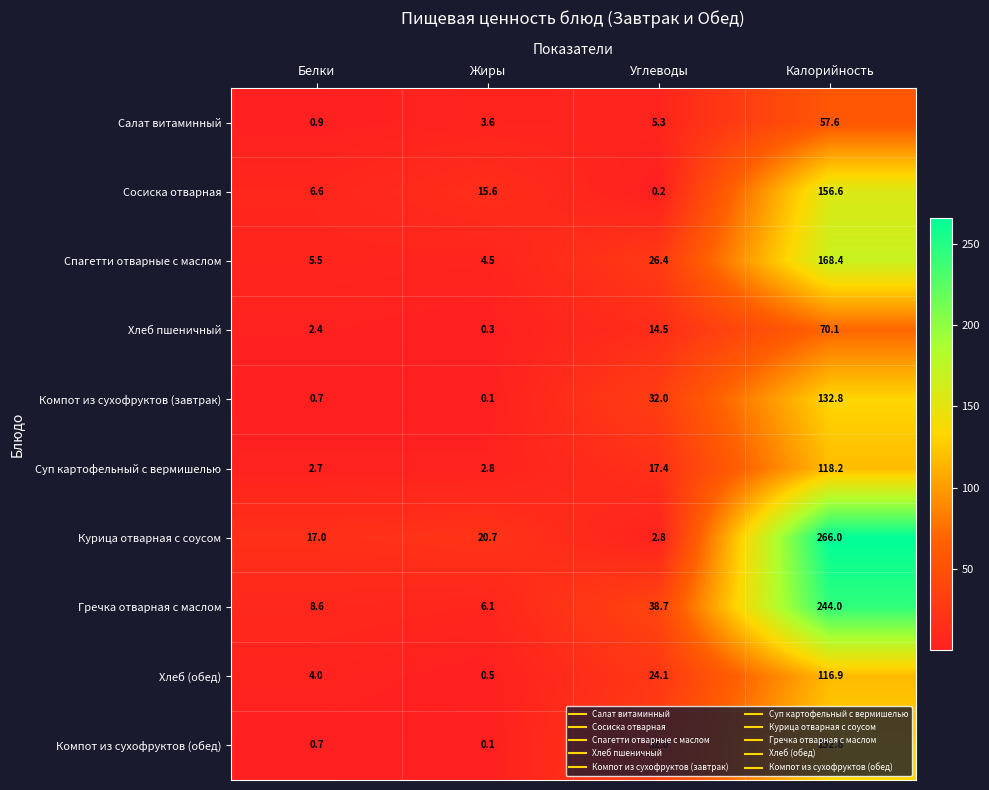

What value does the Курица отварная с соусом series have at Углеводы?

2.8